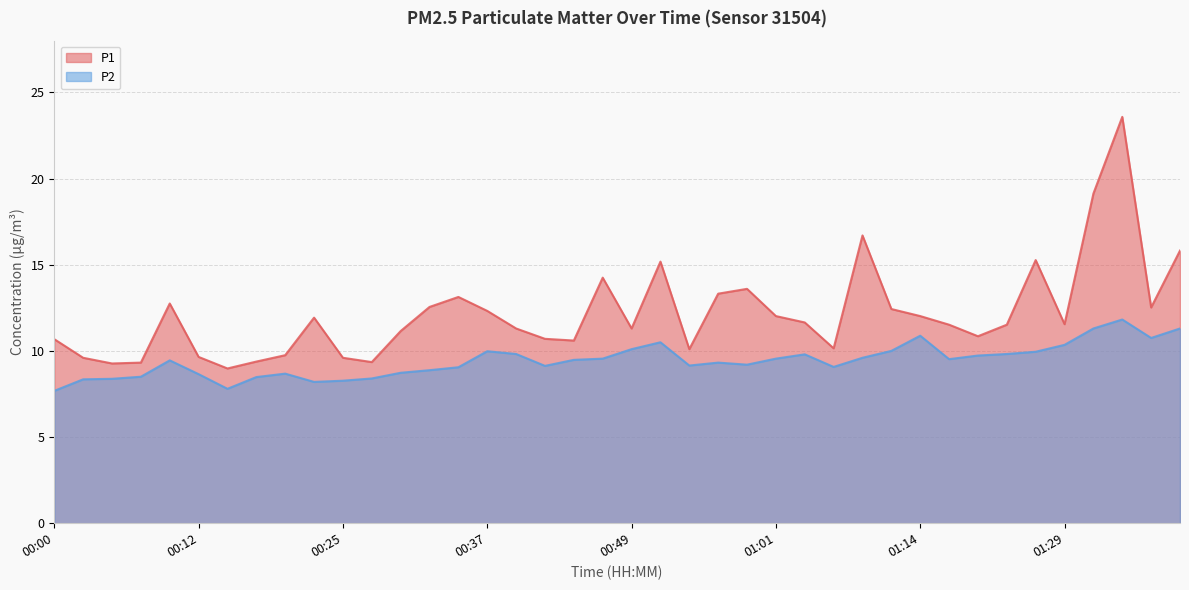

What value does the P1 series have at 00:08?

9.3